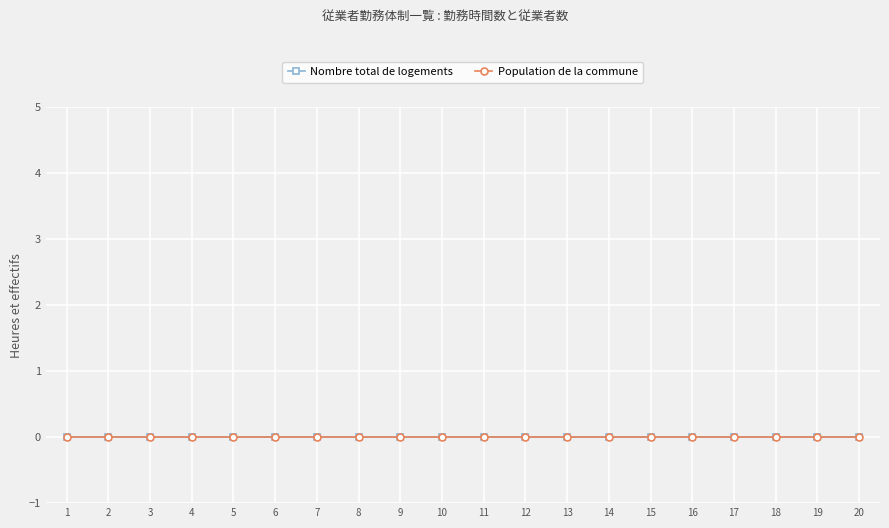

True or false: Nombre total de logements has more than 0 interior local peaks.

False